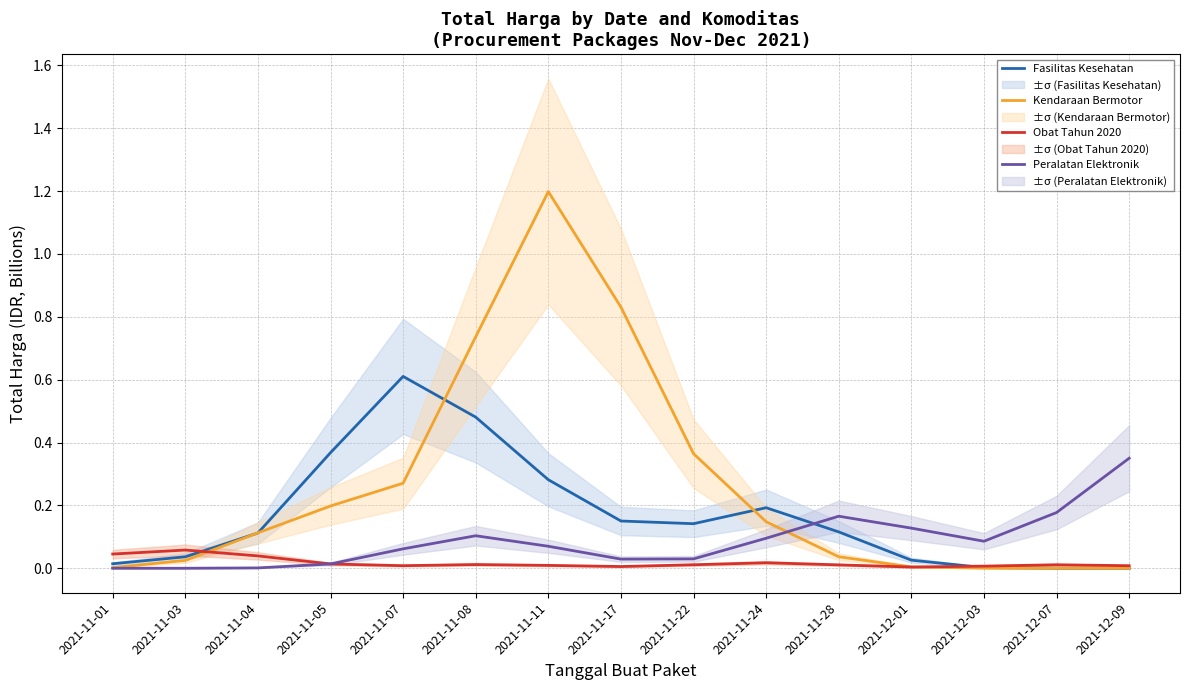

At which label does Fasilitas Kesehatan reach its minimum?

2021-12-09